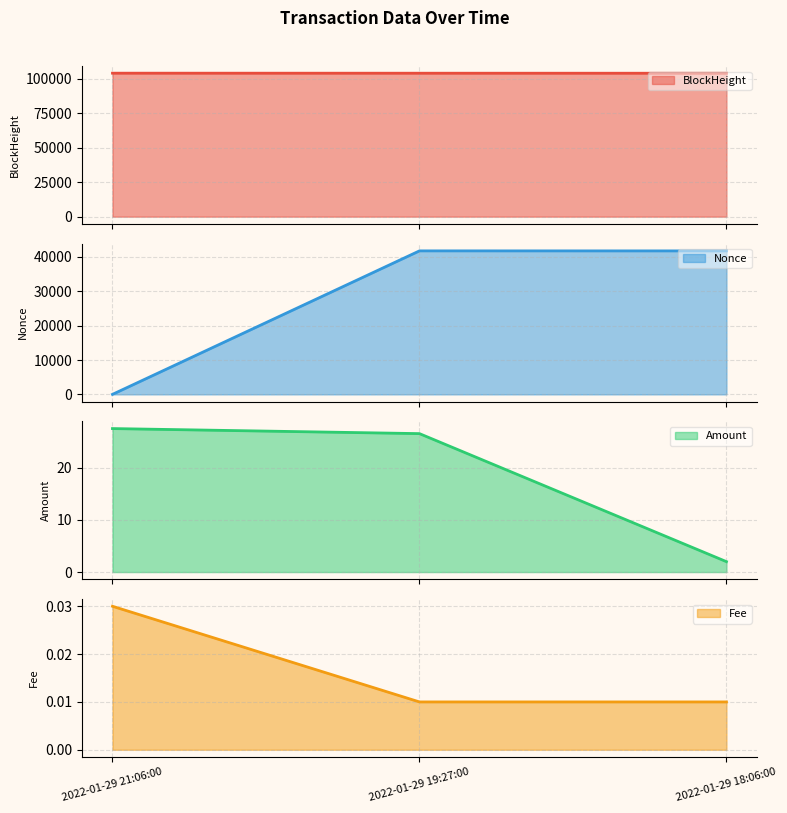

At which label is BlockHeight line closest to 104095?

2022-01-29 19:27:00